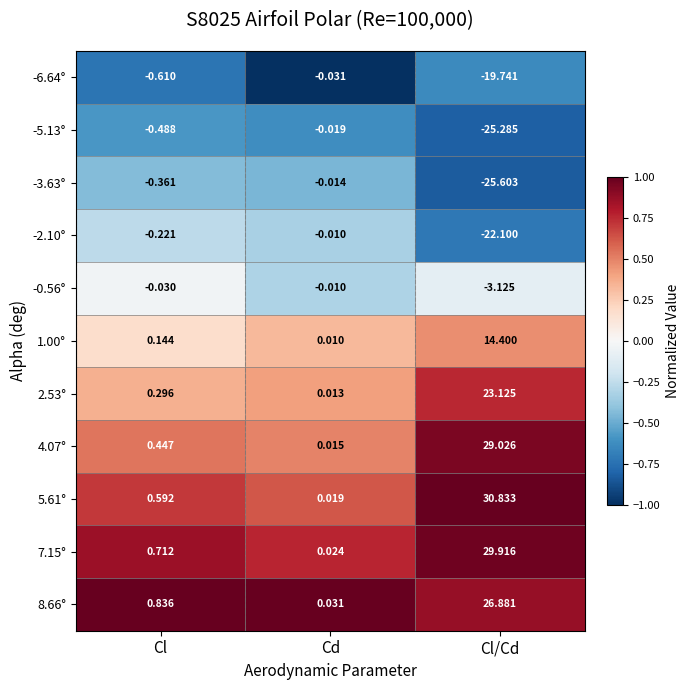

Which series changed the most between Cl and Cd?

8.66°